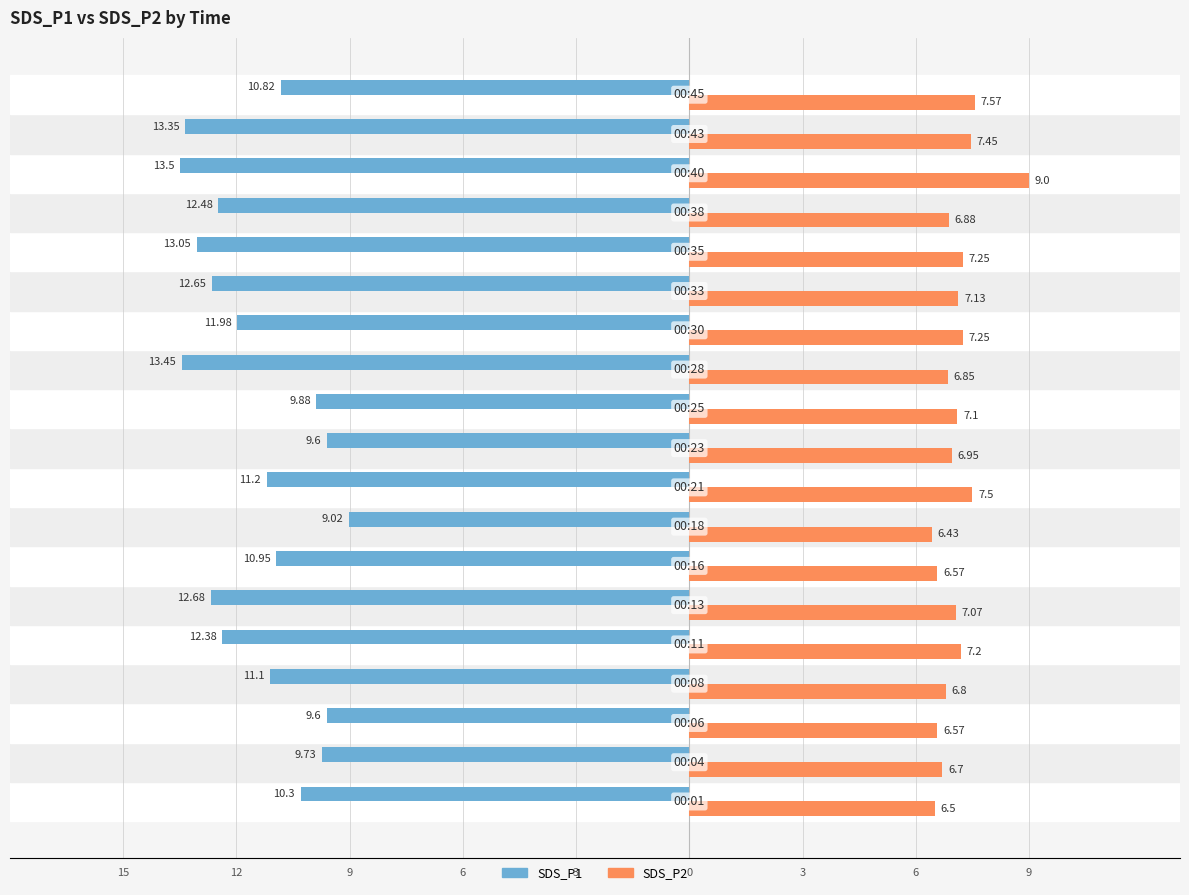

What are all the series names shown in the legend?

SDS_P1, SDS_P2